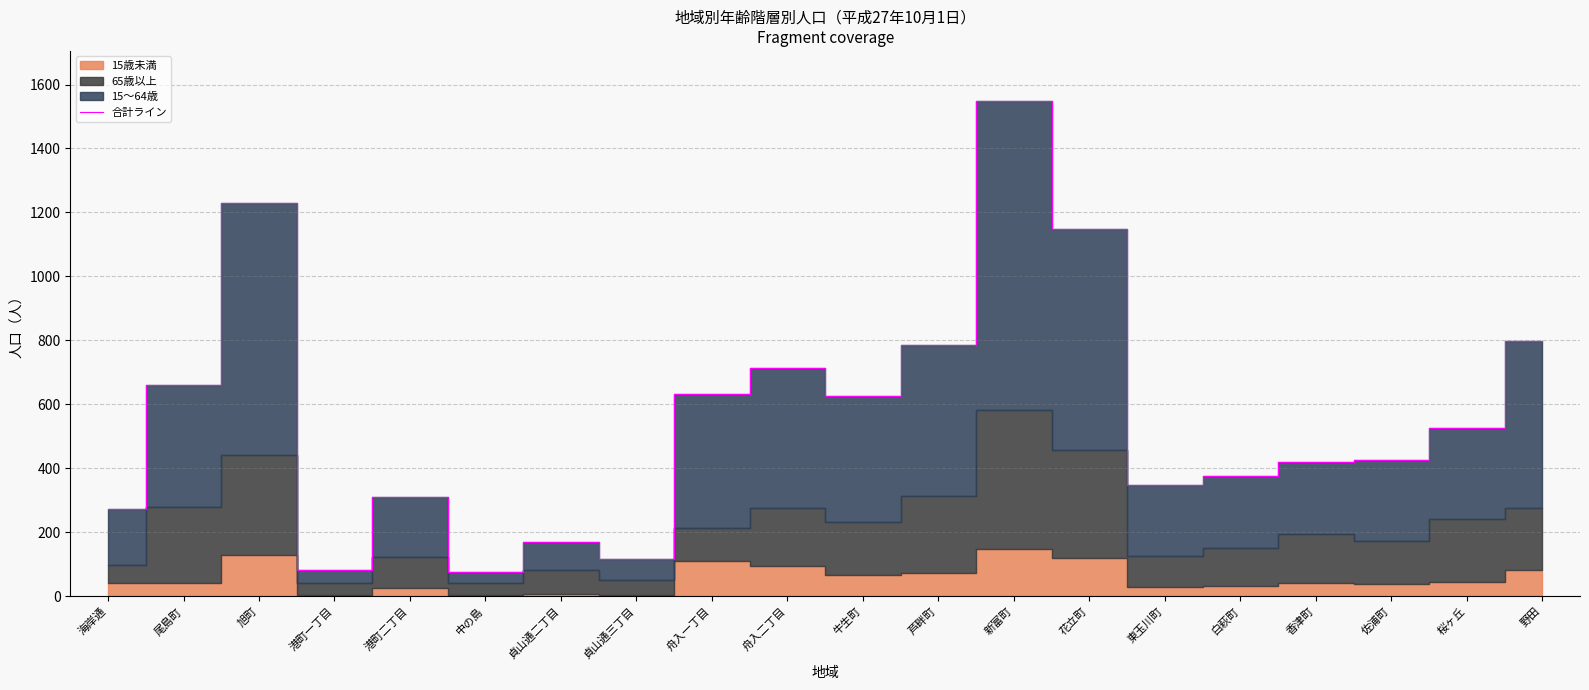

At which label is the value closest to 813?

野田